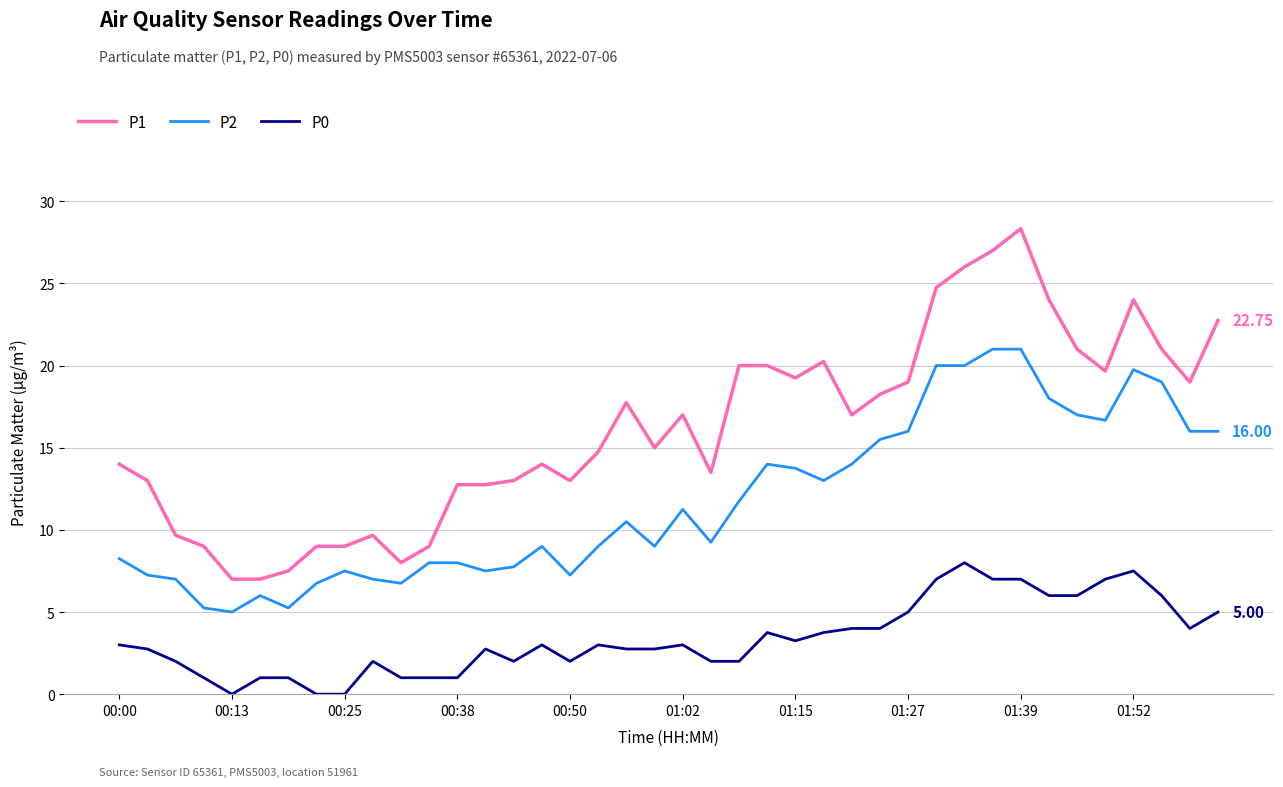

Which series has the largest range (max minus min)?

P1